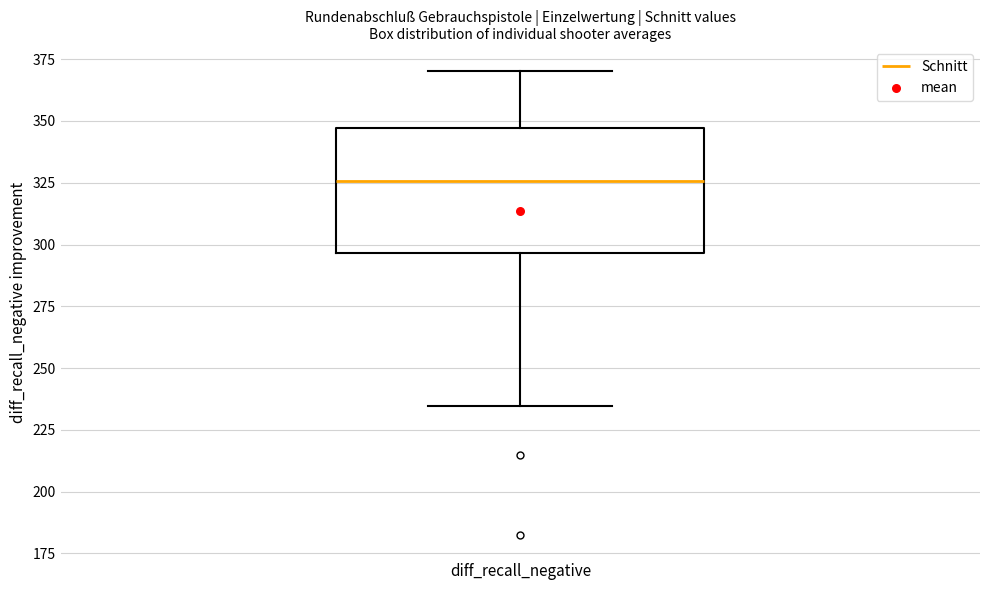

Read this box plot against the y-axis: the position of the median line, the range covered by the box, and the ends of both whiskers. The values are not printed on the chart, so give them approximately, as read against the axis.

median 325, box 295 to 345, whiskers 235 to 370